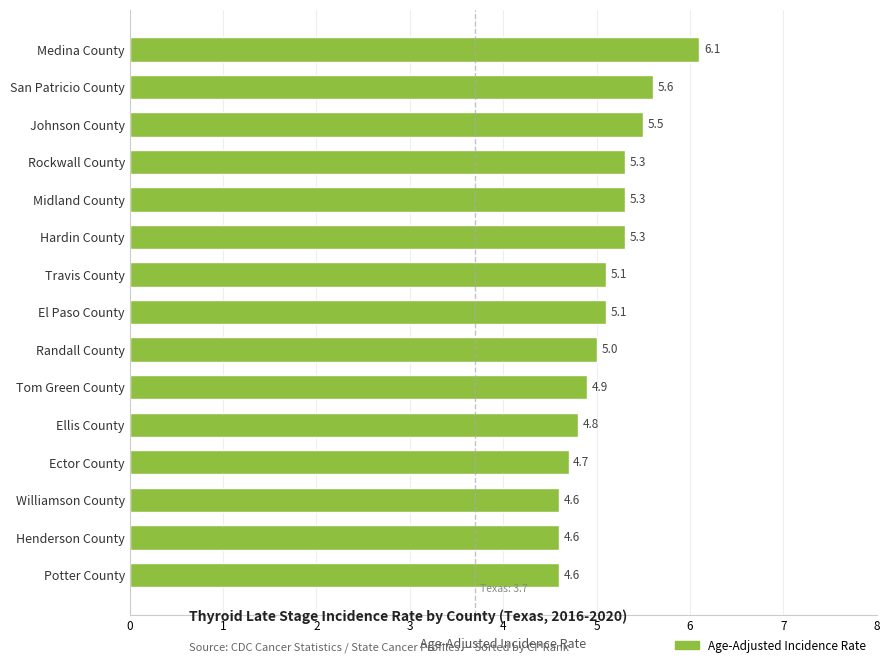

Is it true that the value at Hardin County is 5.3?

True